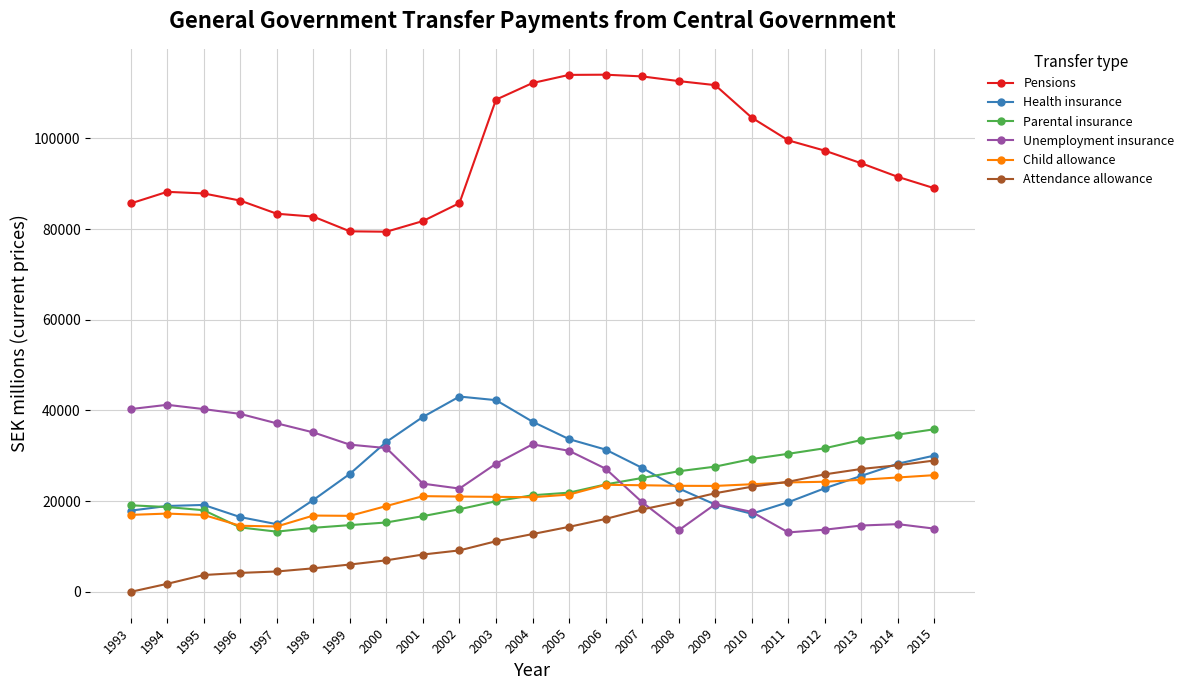

What is the difference between the maximum and minimum values in the Health insurance series?

28146.0